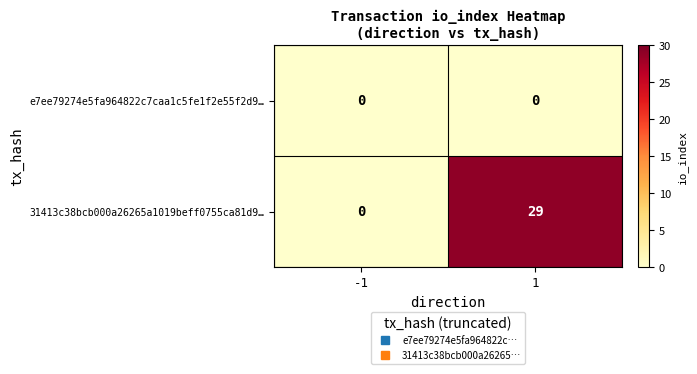

What is the spread (max minus min) of values at 1?

29